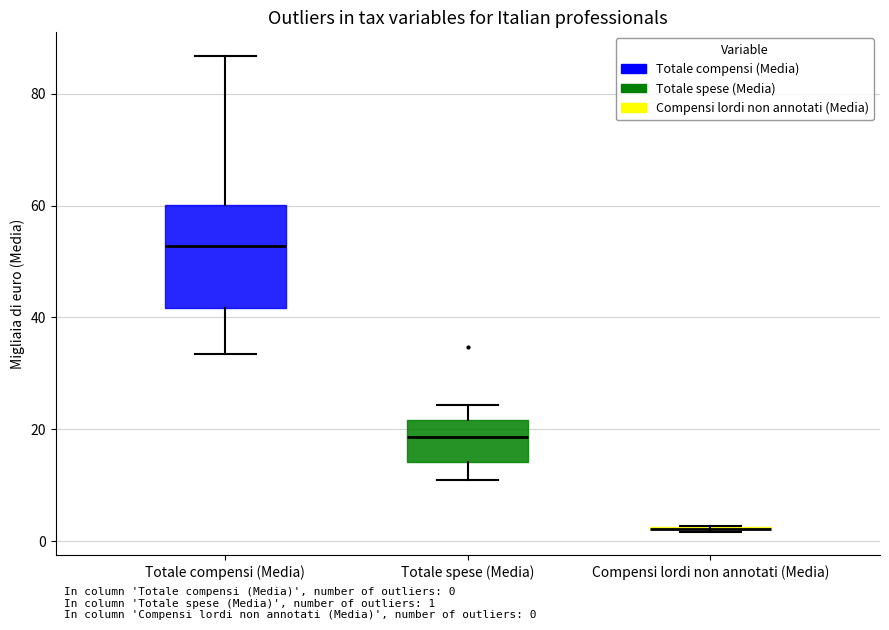

Reading left to right, read every box against the y-axis: the position of its median line, the range the box covers, and the ends of its whiskers. The values are not printed on the chart, so give them approximately, as read against the axis.

Totale compensi (Media): median 52, box 42 to 60, whiskers 34 to 86
Totale spese (Media): median 18, box 14 to 22, whiskers 10 to 24
Compensi lordi non annotati (Media): box collapsed to a line at 2, whiskers 2 to 2